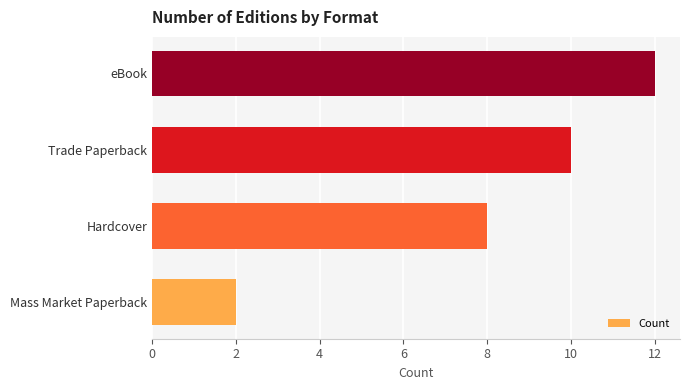

The chart shows a value of 2 at Mass Market Paperback. True or false?

True